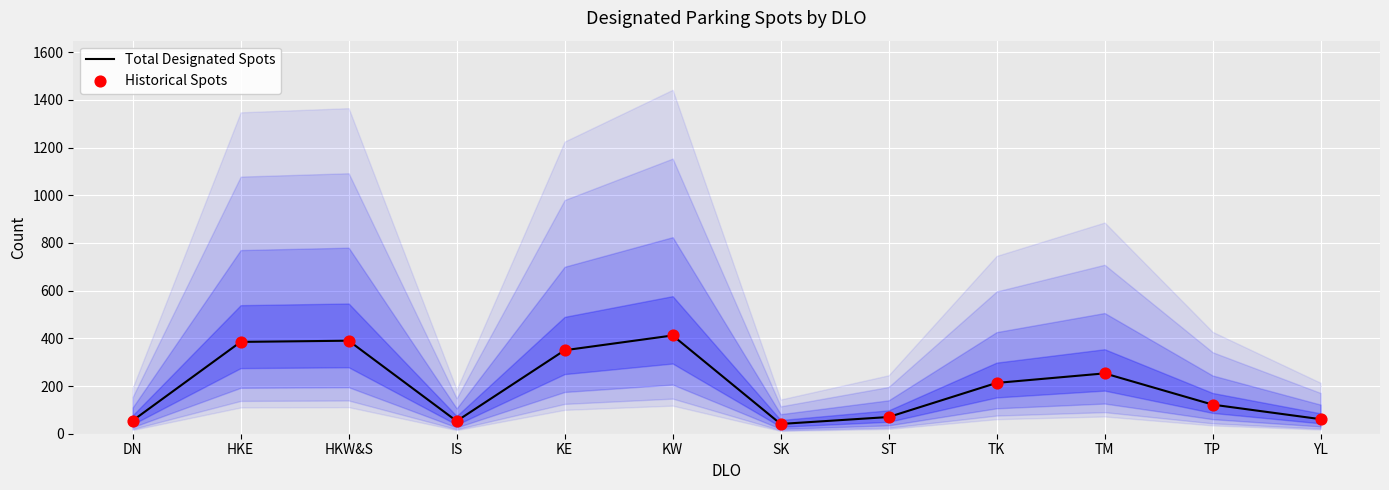

At how many categories does at least one series exceed 226?

5